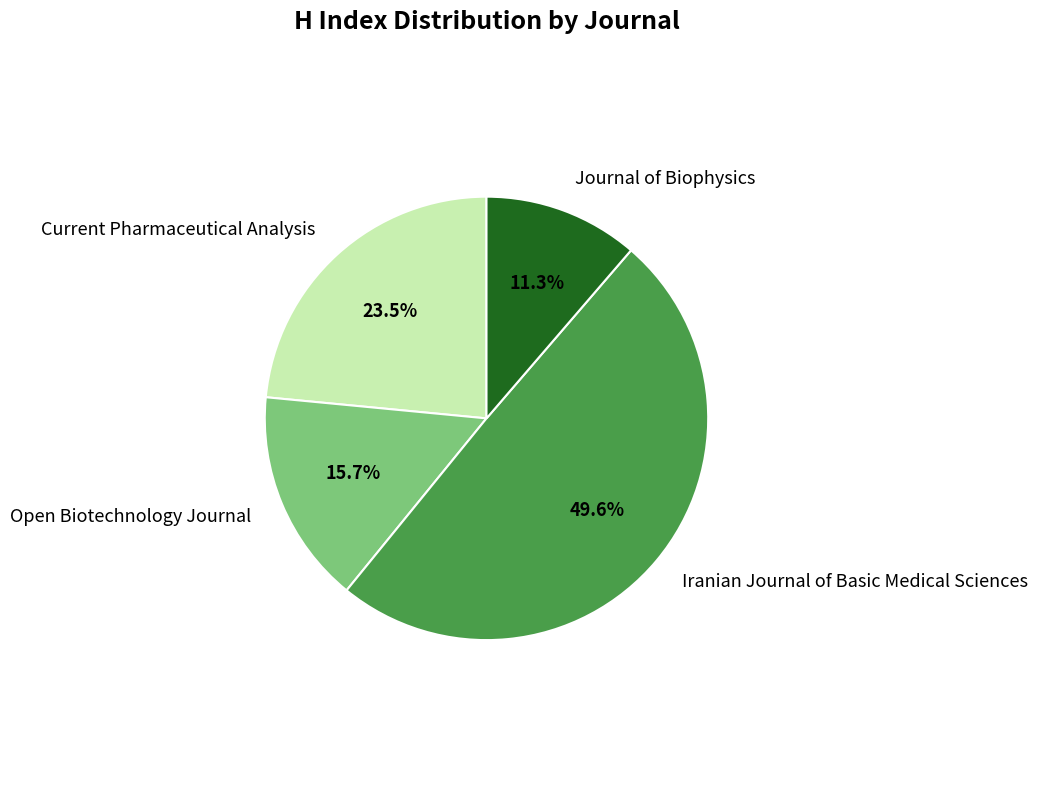

True or false: Iranian Journal of Basic Medical Sciences accounts for 50% of the total.

True